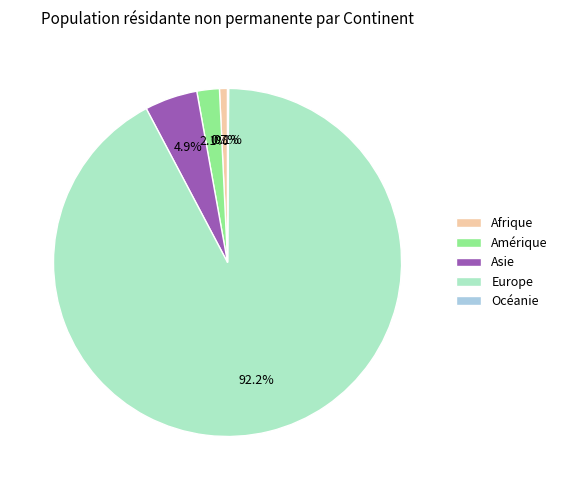

What portion of the pie excludes Asie?

95.1%